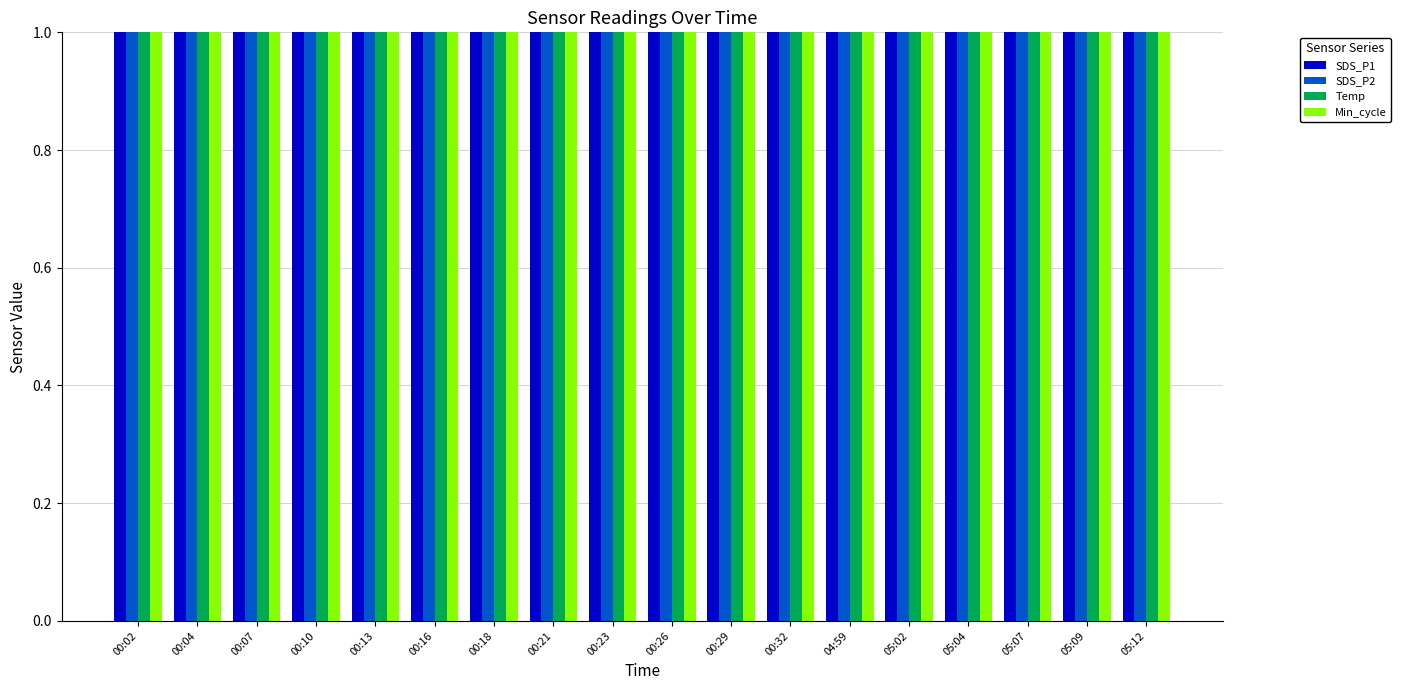

What is the total value across all series at 04:59?

63.9